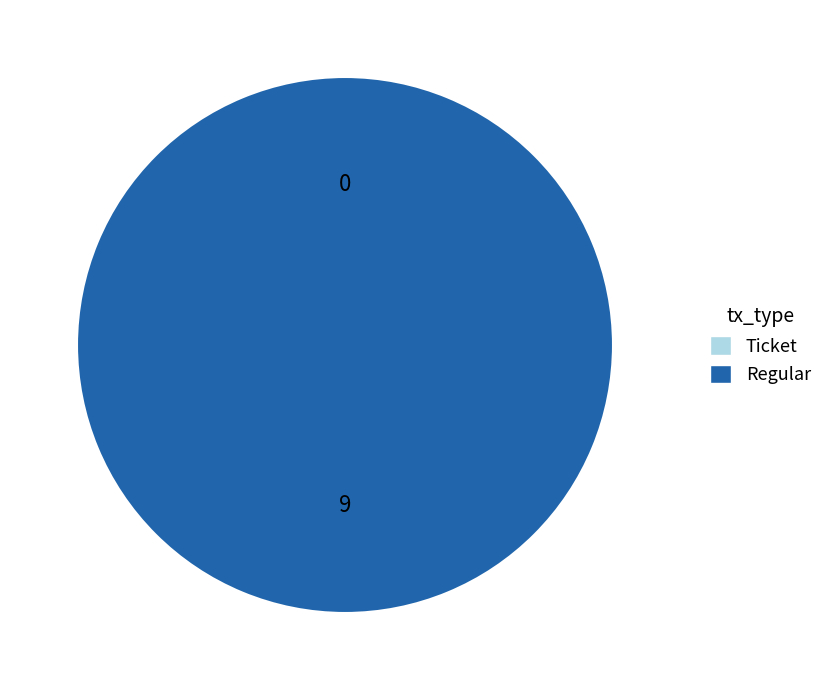

Is it true that Regular is 100% of the pie?

True